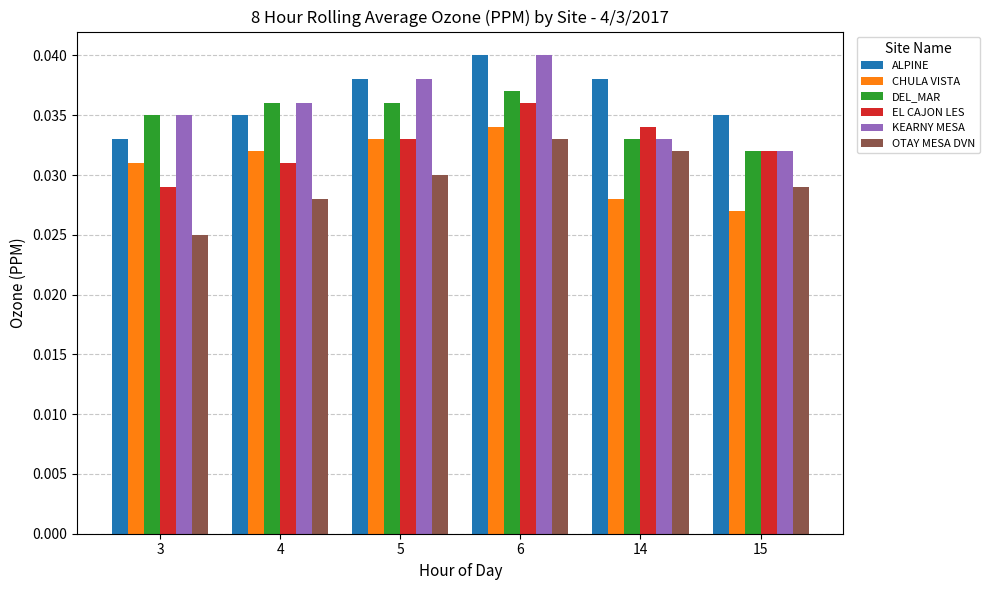

Does the chart contain any negative values?

No